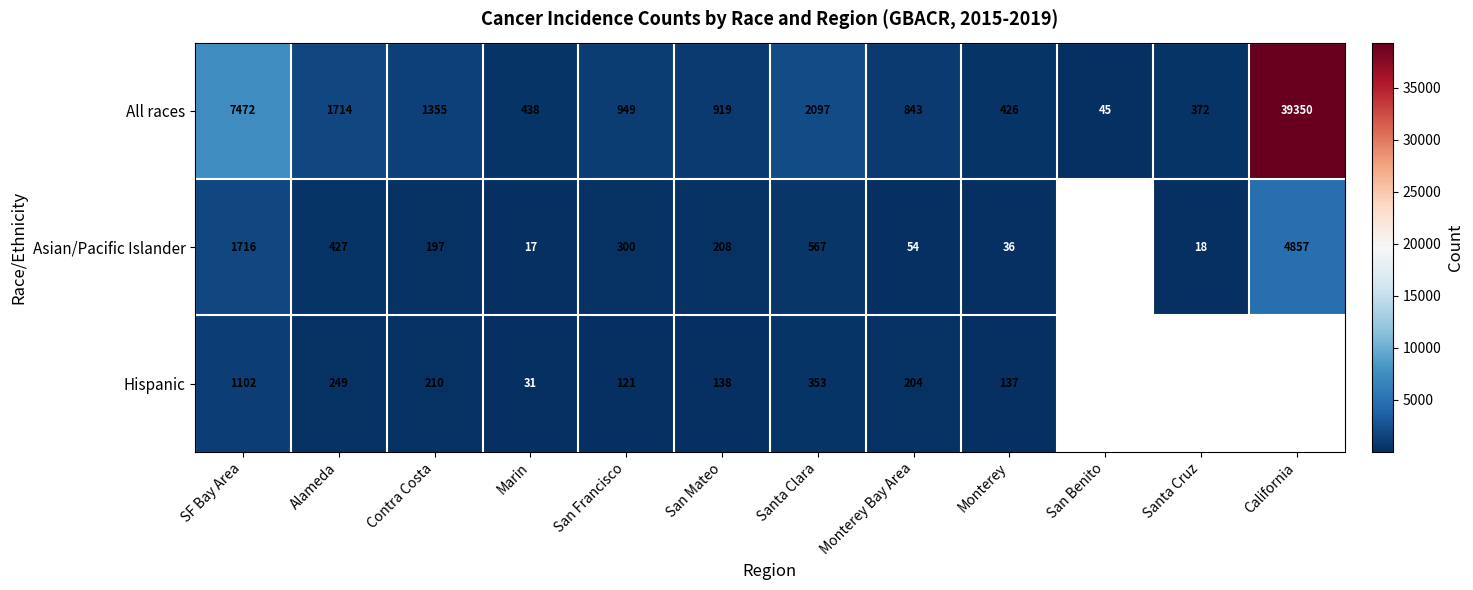

The value of All races at Marin is 438. True or false?

True